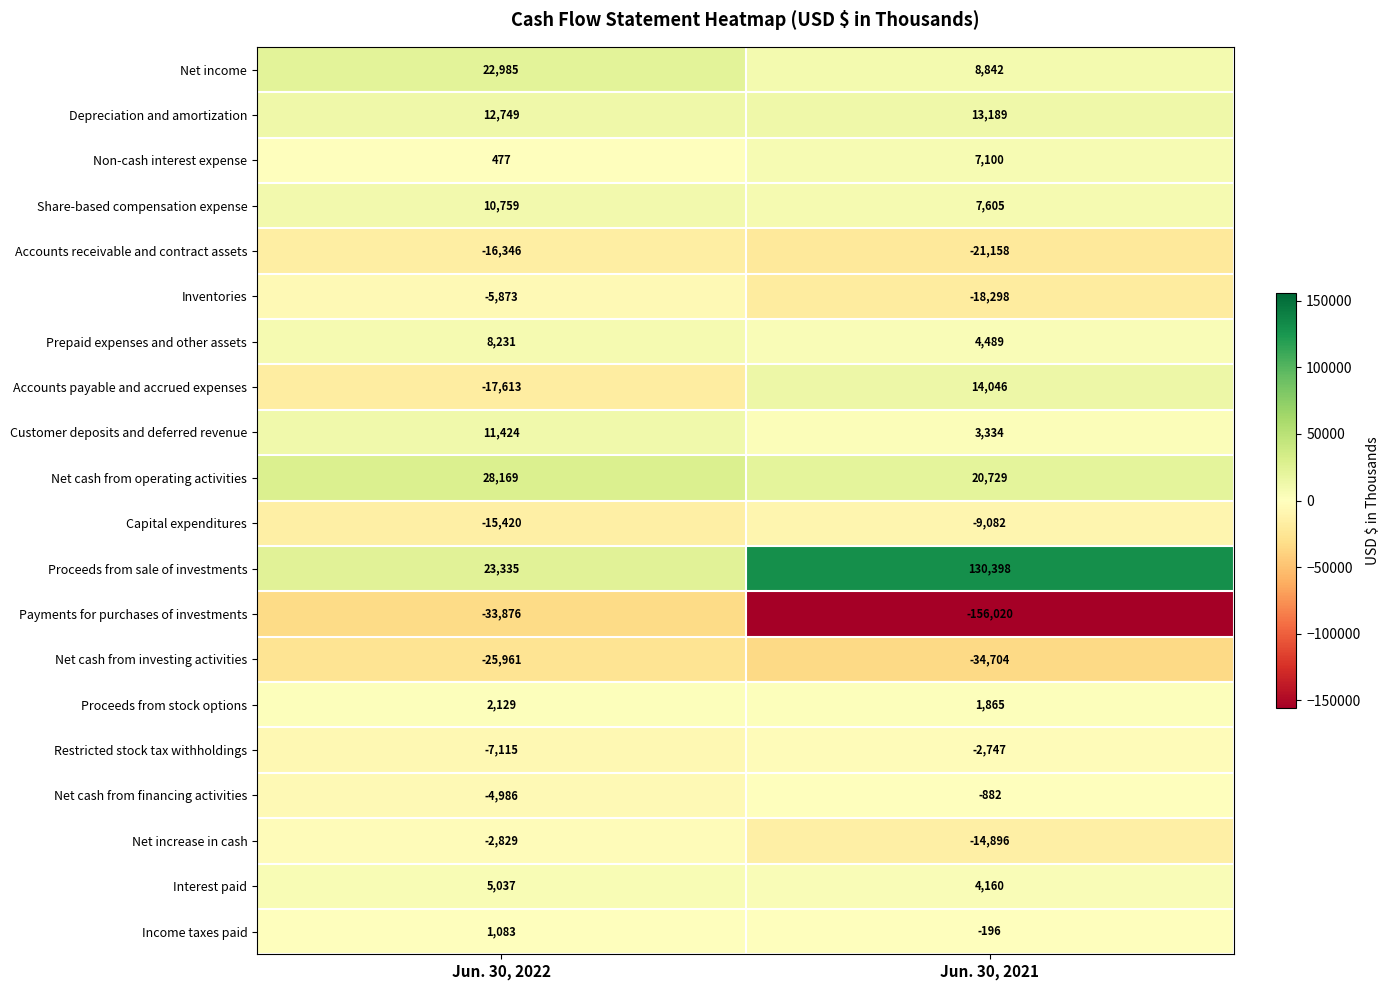

True or false: Payments for purchases of investments has a value of -156020 at Jun. 30, 2021.

True